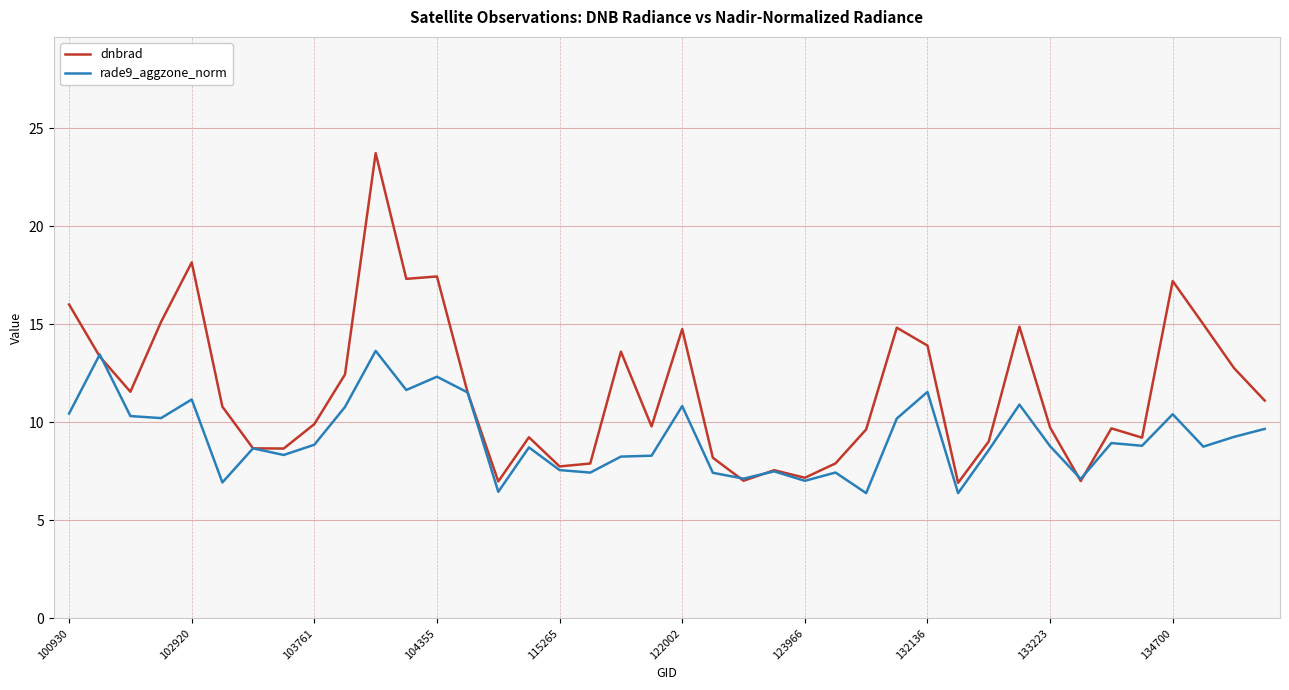

Which series has the largest total across all categories?

dnbrad